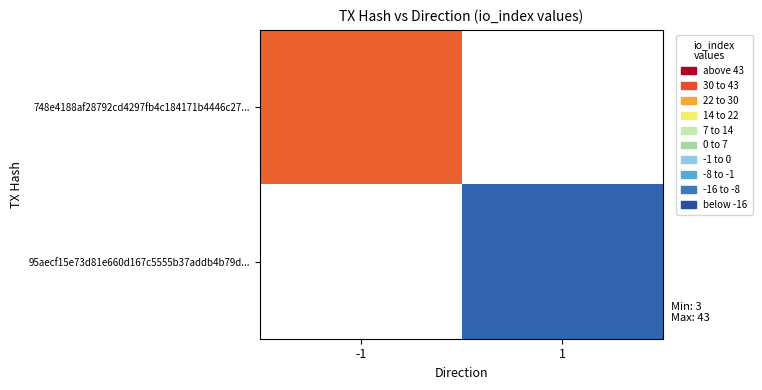

List the series in order of their overall mean, highest first.

748e4188af28792cd4297fb4c184171b4446c27..., 95aecf15e73d81e660d167c5555b37addb4b79d...